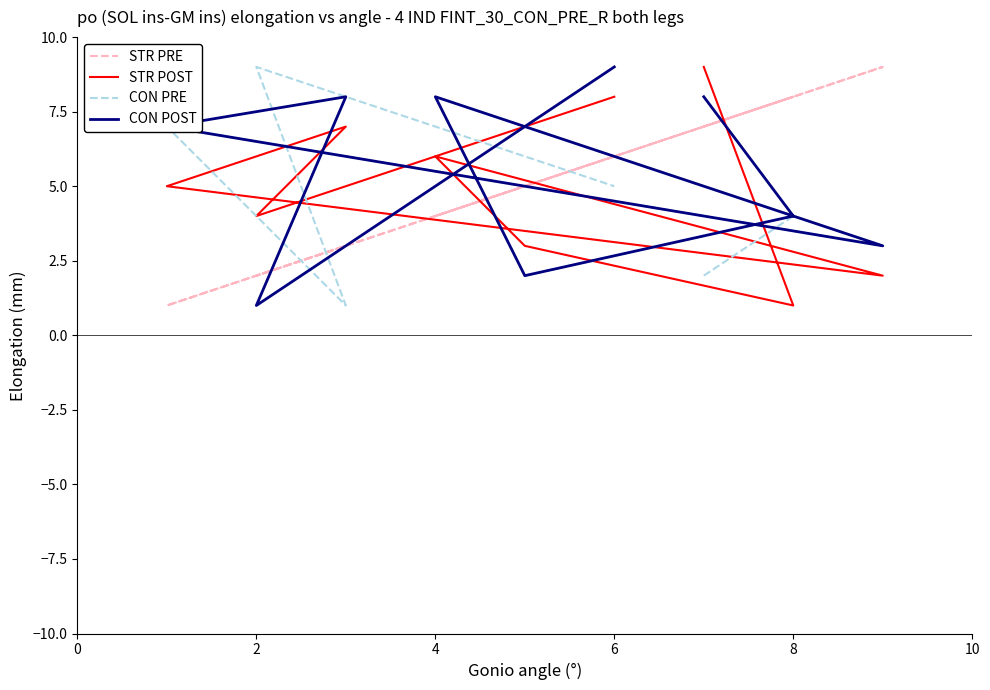

Which series ends up on top after the final intersection of CON PRE and CON POST?

CON POST